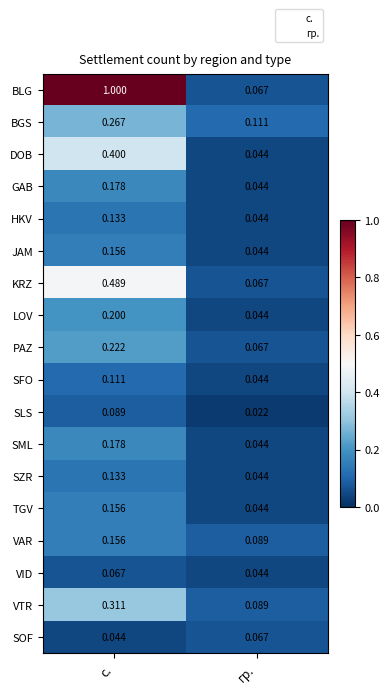

At which category is the sum across all series the highest?

с.